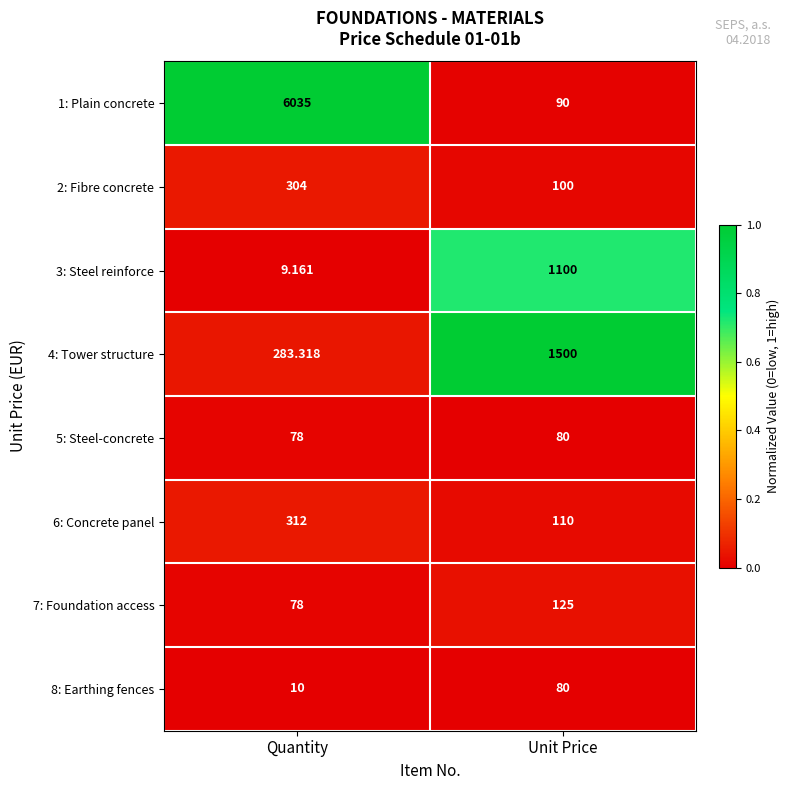

Rank the categories by 2: Fibre concrete value from highest to lowest.

Quantity, Unit Price